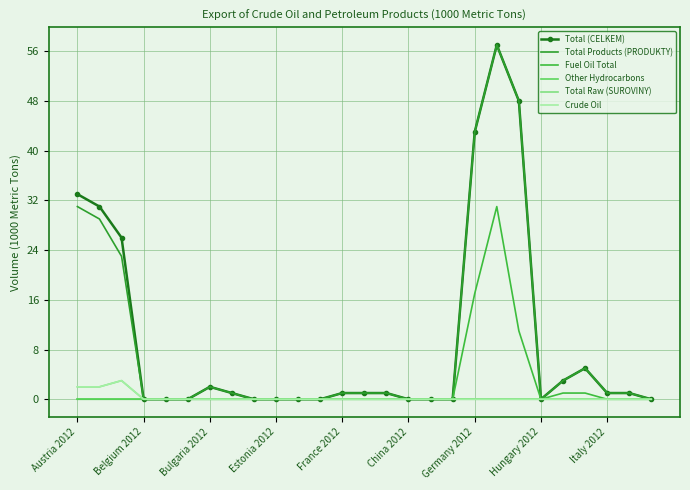

True or false: Total (CELKEM) and Crude Oil intersect in this chart.

False